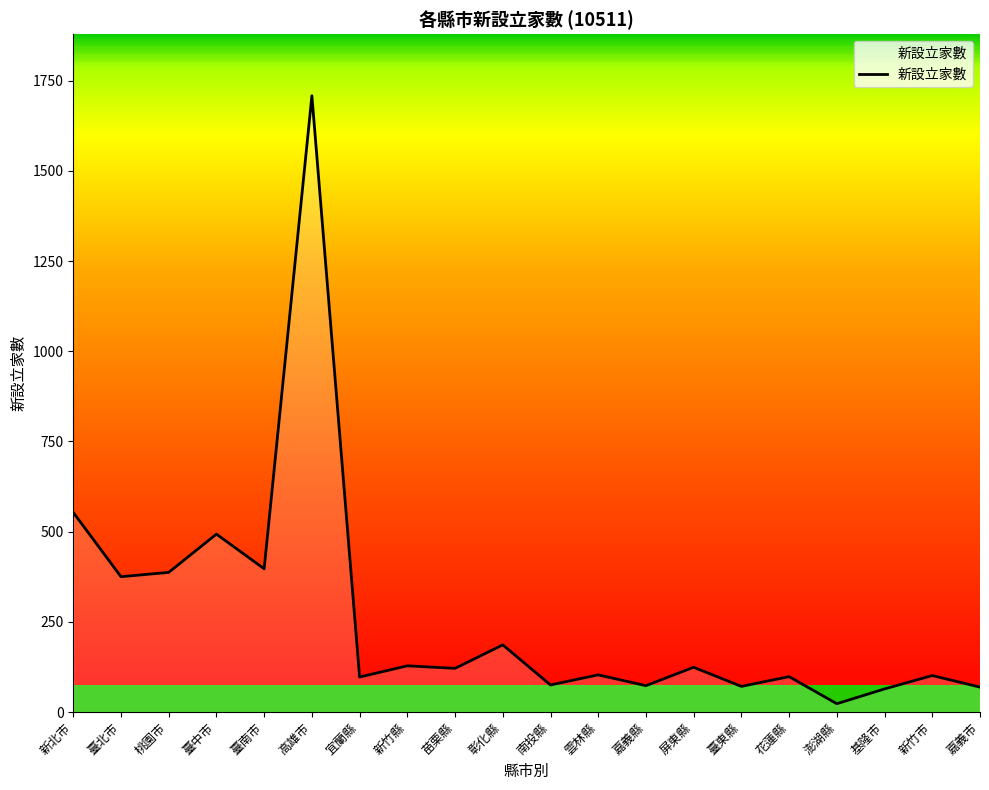

Which has a higher value, 臺北市 or 花蓮縣?

臺北市